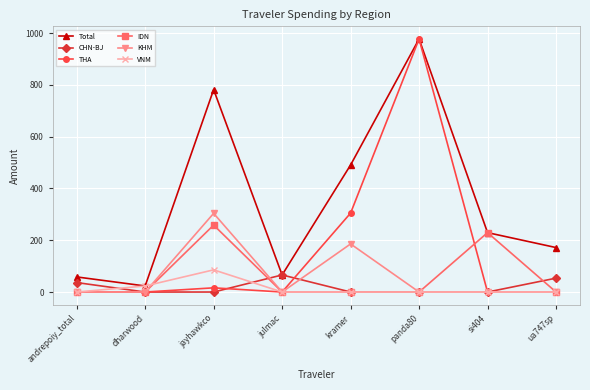

What is the difference between the highest and lowest values at dharwood?

23.4